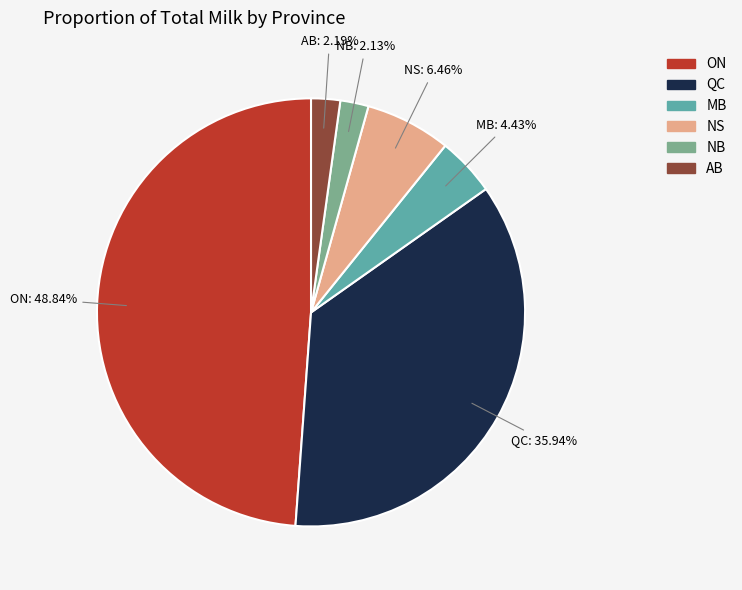

How many slices are in this pie chart?

6